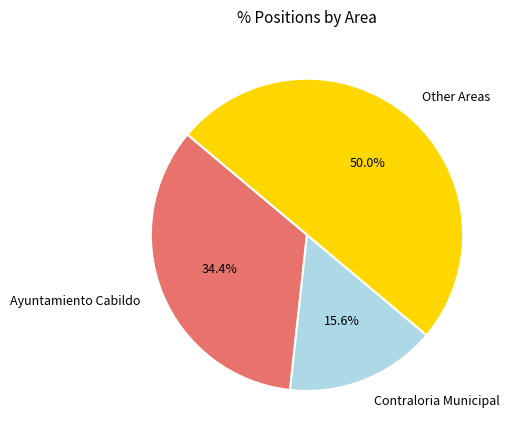

Does Ayuntamiento Cabildo represent more than half of the total?

No